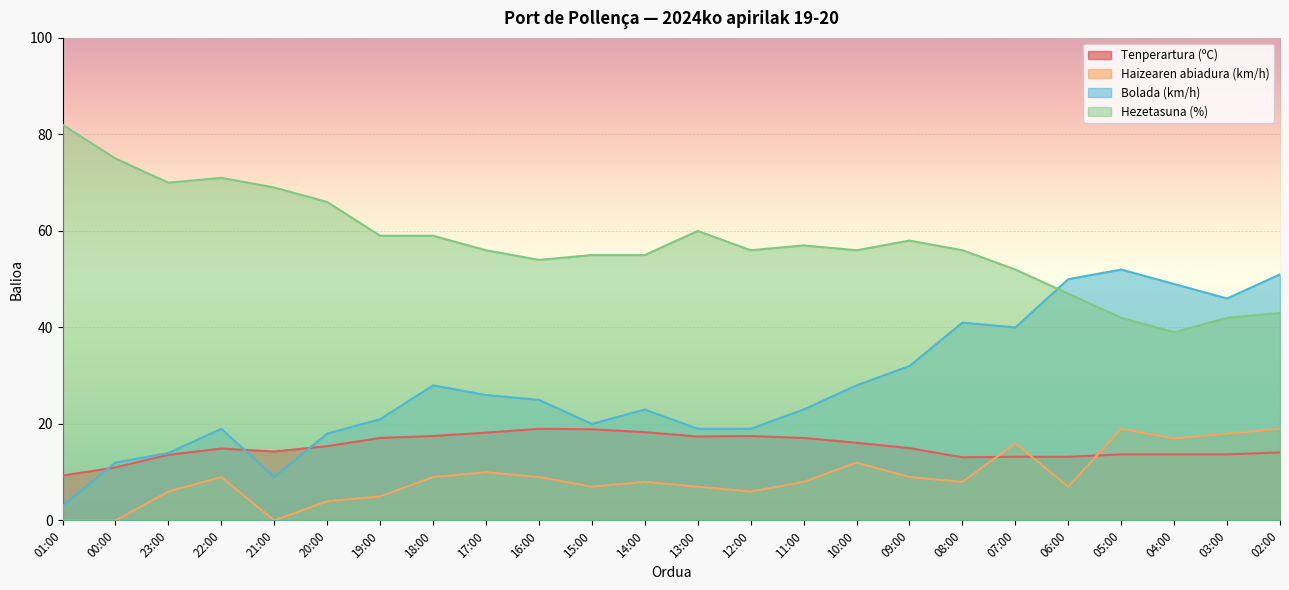

What position from the right is 17:00?

16